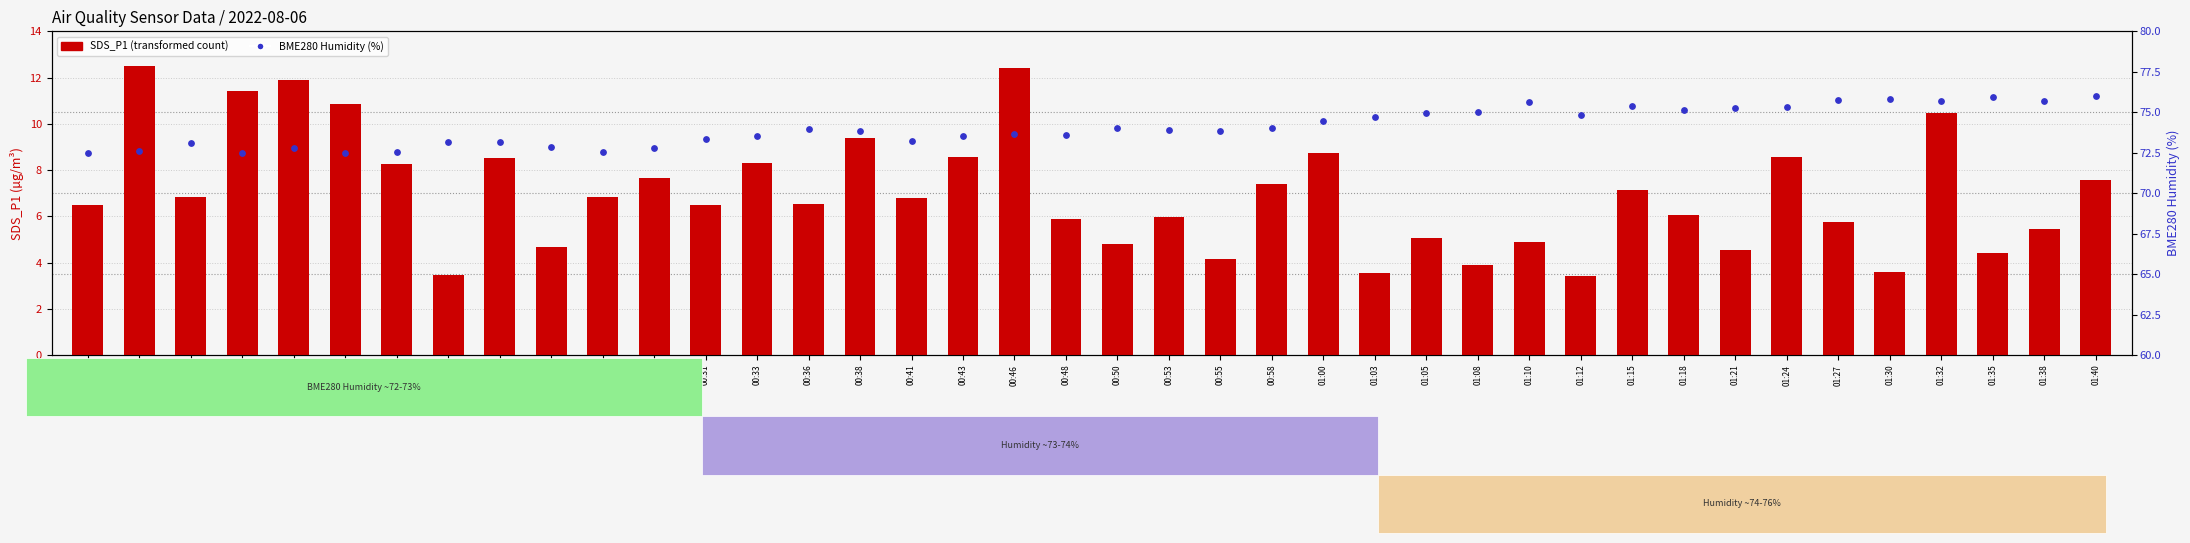

At how many categories does at least one series exceed 70?

40